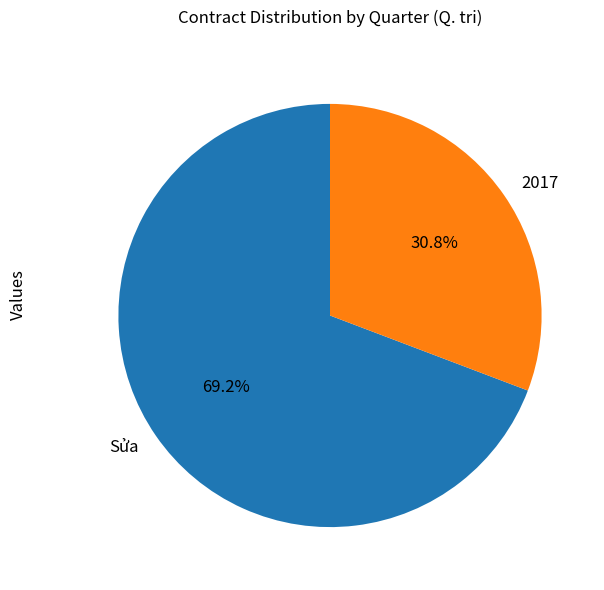

What percentage is NOT represented by 2017?

69.2%